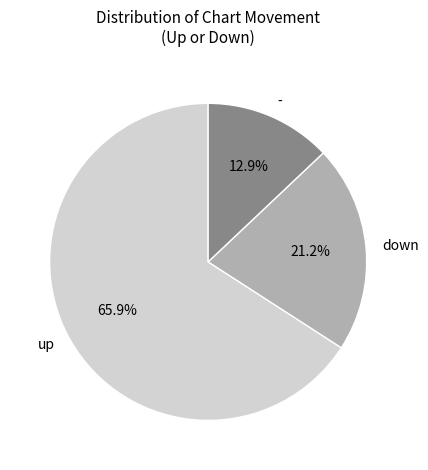

Which category has the biggest portion of the pie?

up